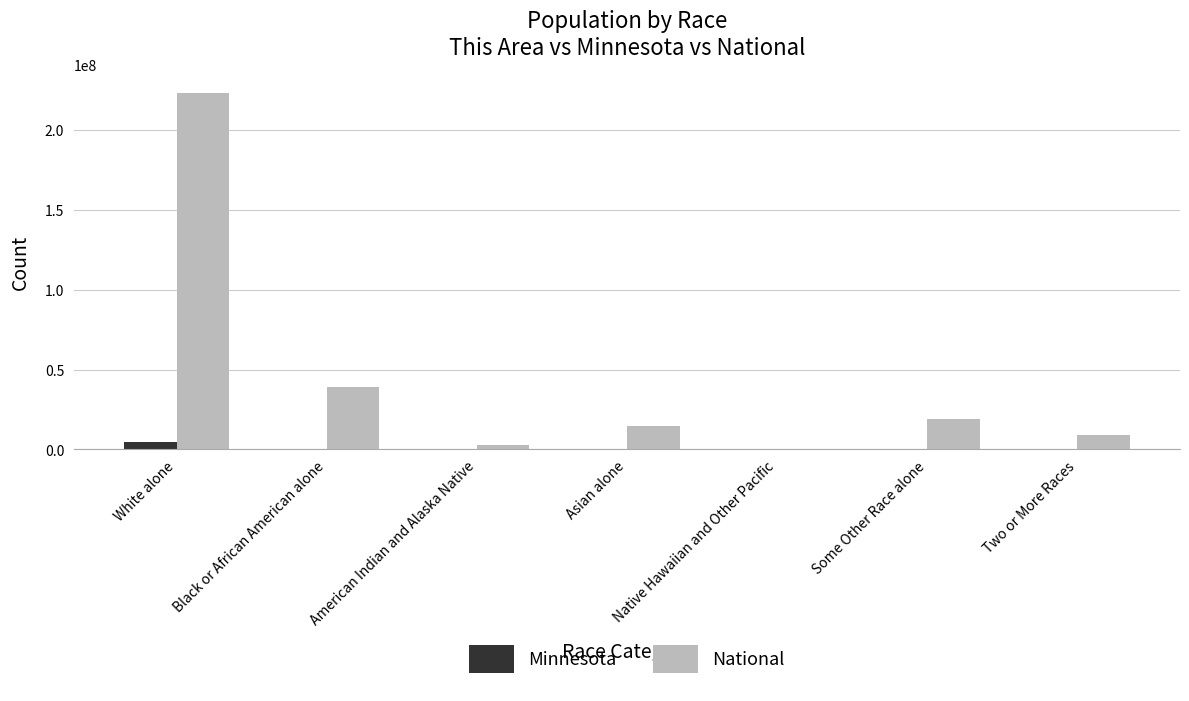

Which series has the largest total across all categories?

National